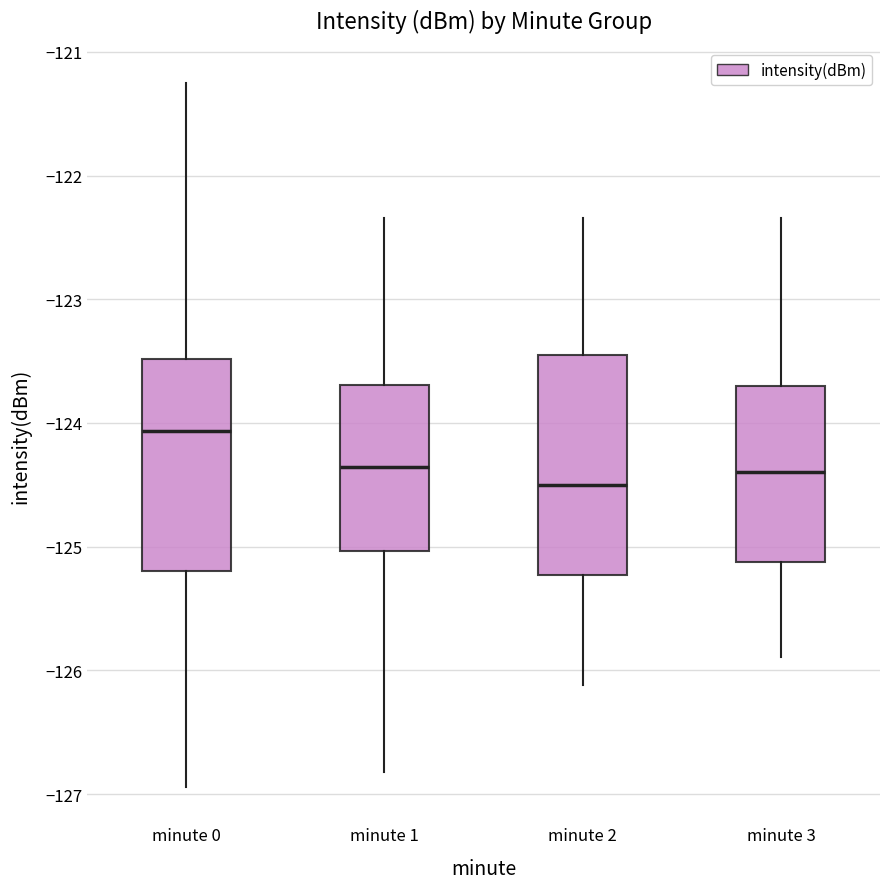

Where does the upper whisker of the box for minute 3 end on the y-axis? The values are not printed on the chart, so give them approximately, as read against the axis.

-122.3